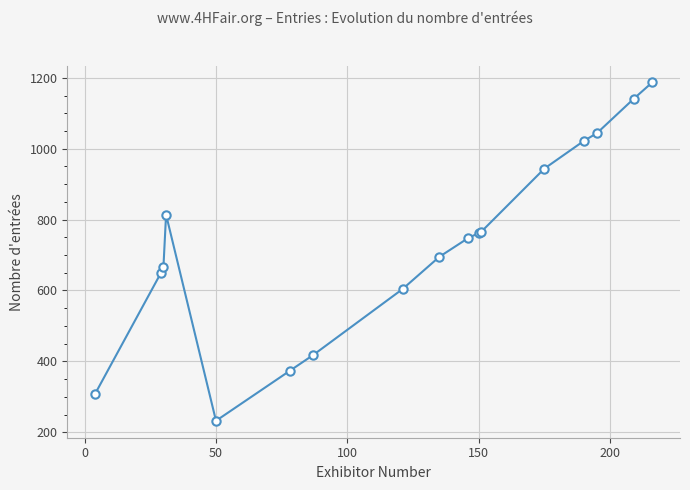

What is the value of the 5th point from the left?

232.3